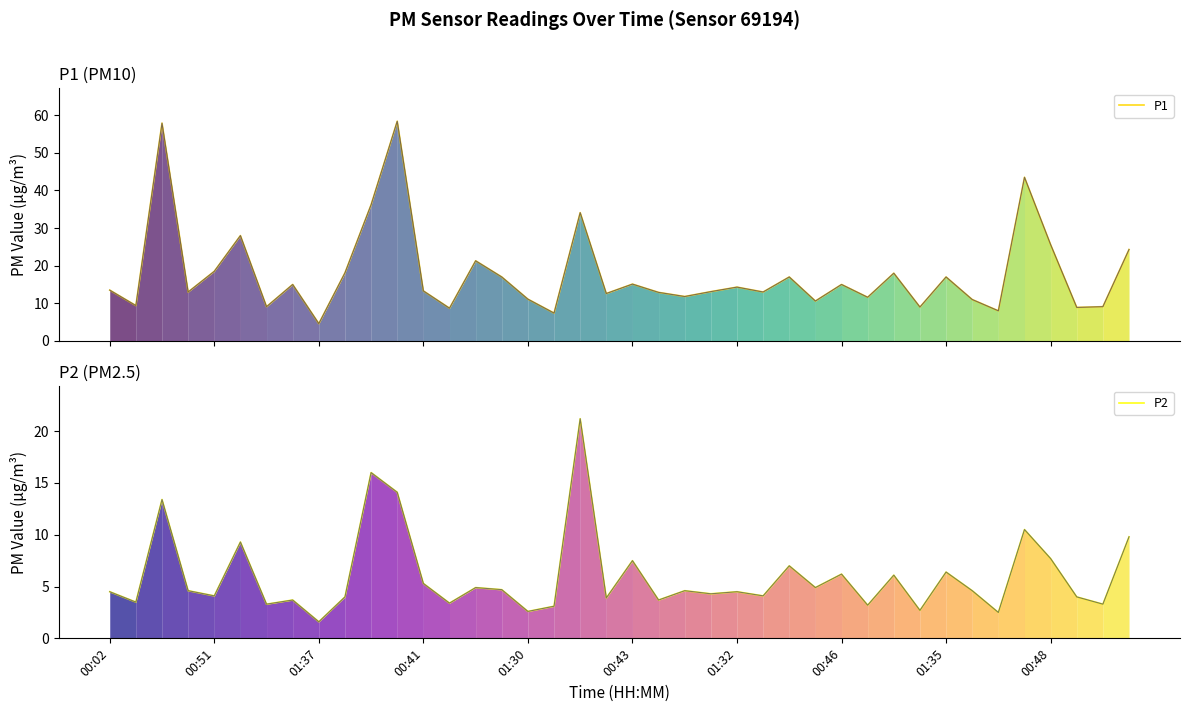

Which category has the highest value across all series?

11